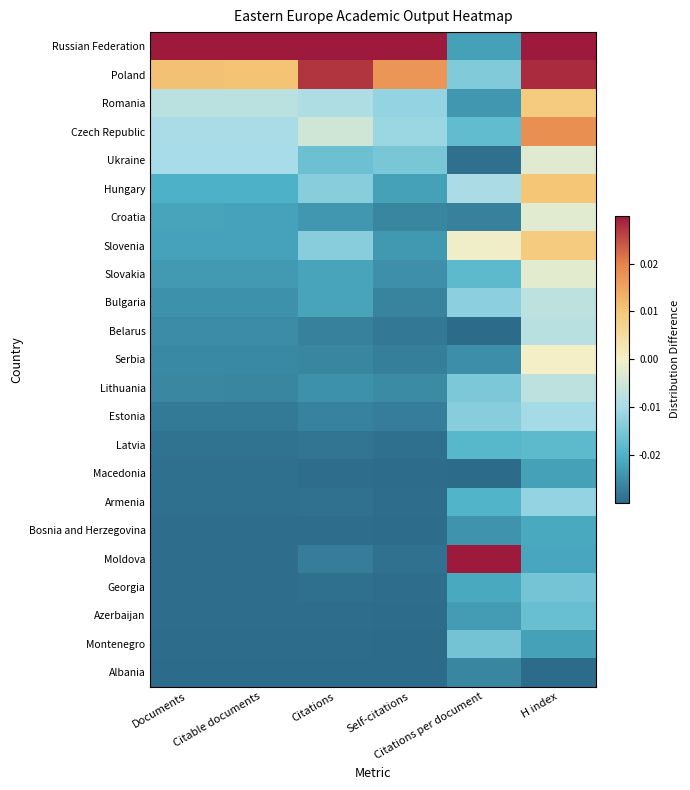

How many categories are shown in the chart?

6